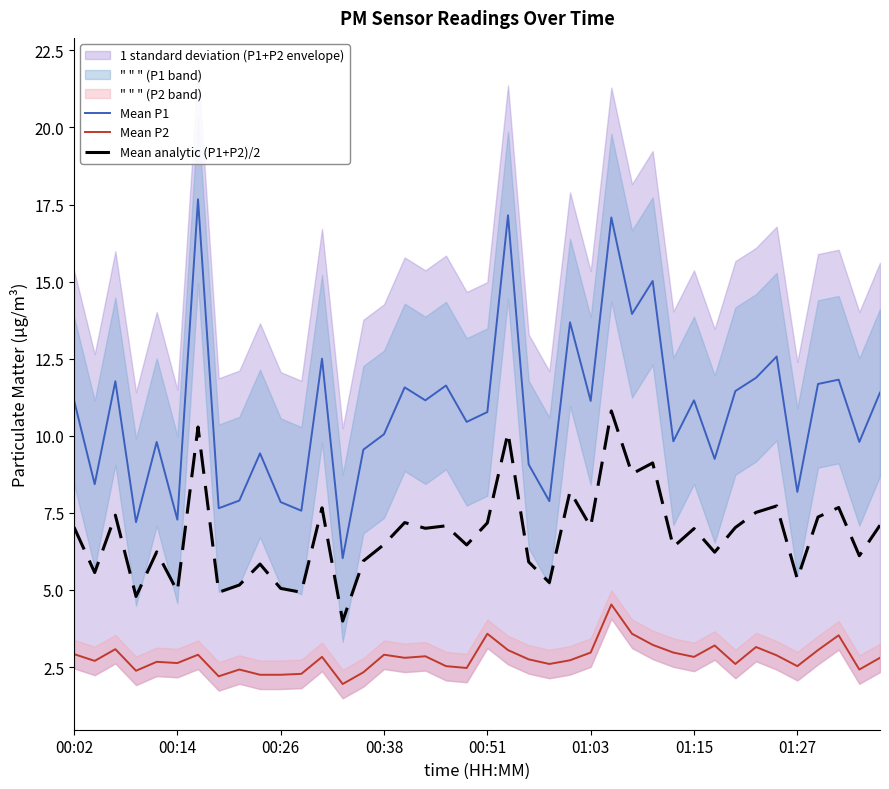

At which category is the sum across all series the highest?

26